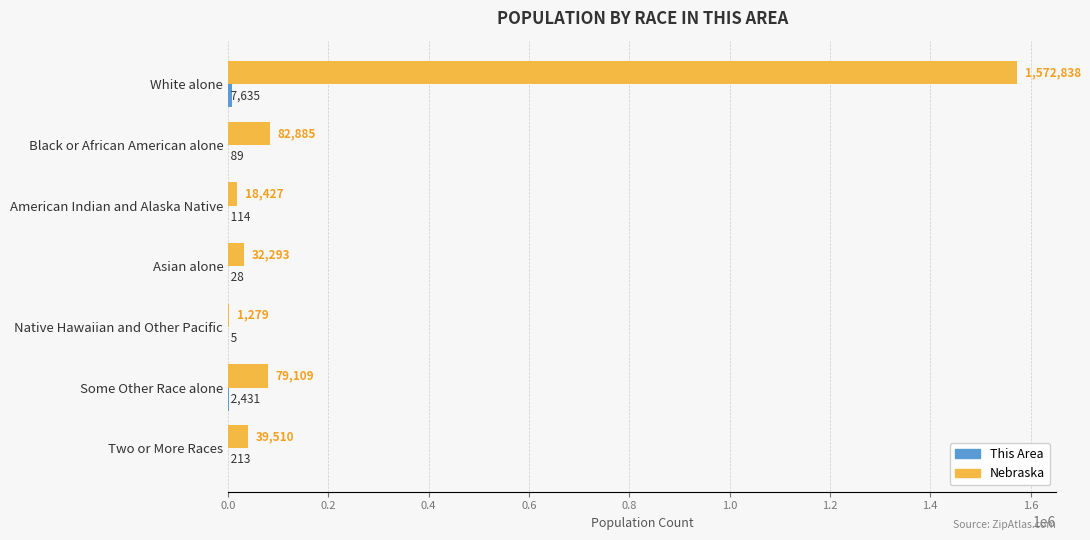

Which label corresponds to the largest value in the chart?

White alone